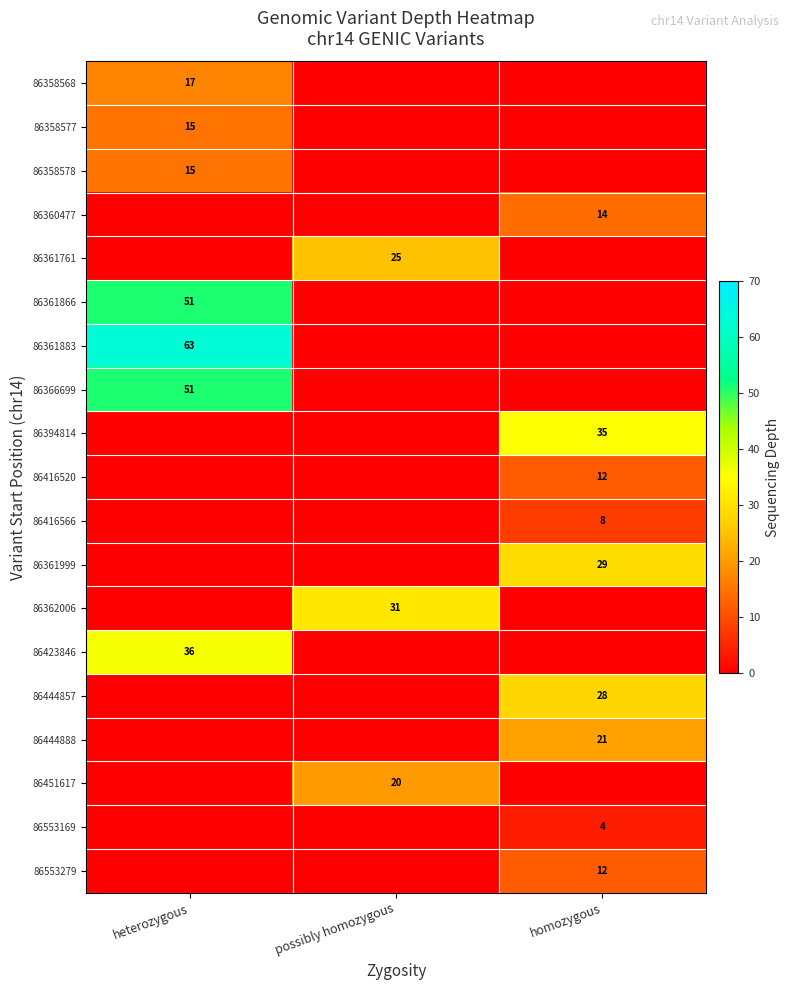

True or false: 86361866 has a value of 78 at heterozygous.

False